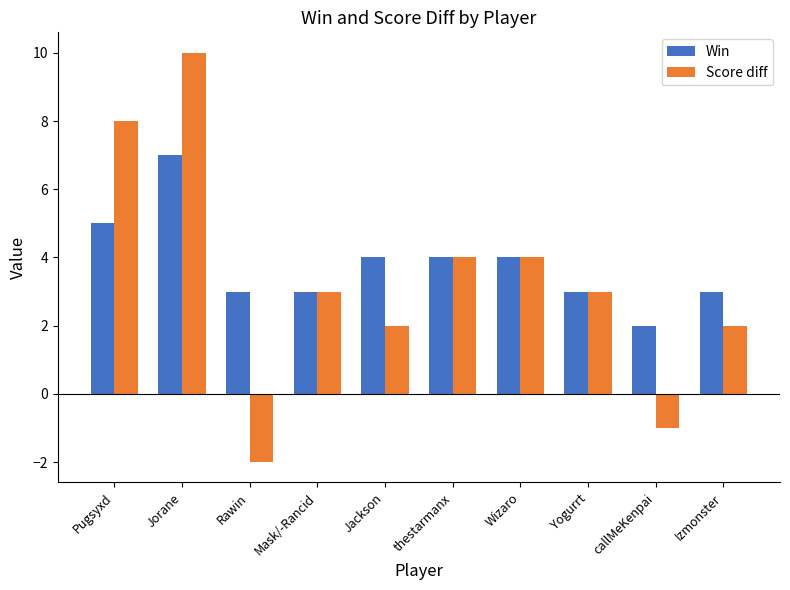

Count the number of categories in the chart.

10